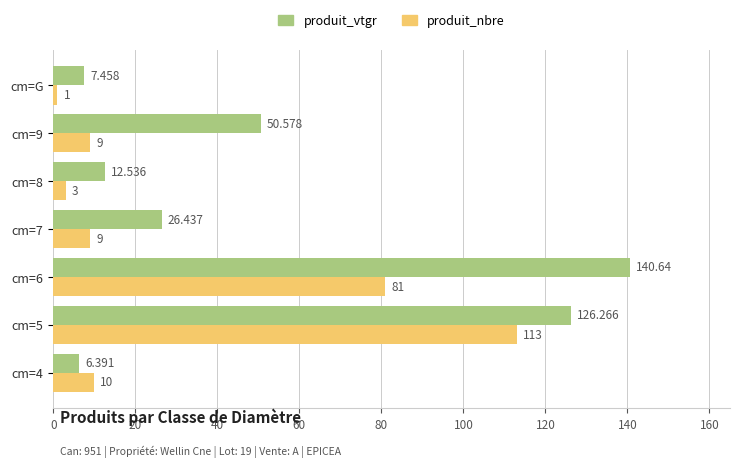

Which series has the largest range (max minus min)?

produit_vtgr